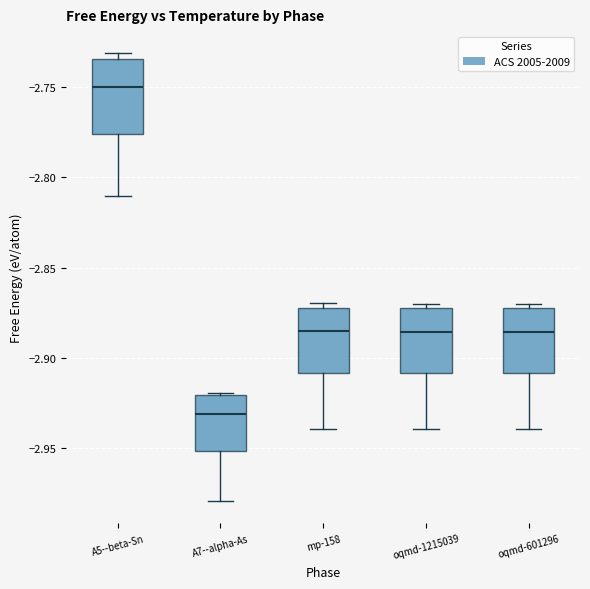

Where is the upper edge of the box for A7--alpha-As on the y-axis? The values are not printed on the chart, so give them approximately, as read against the axis.

-2.920